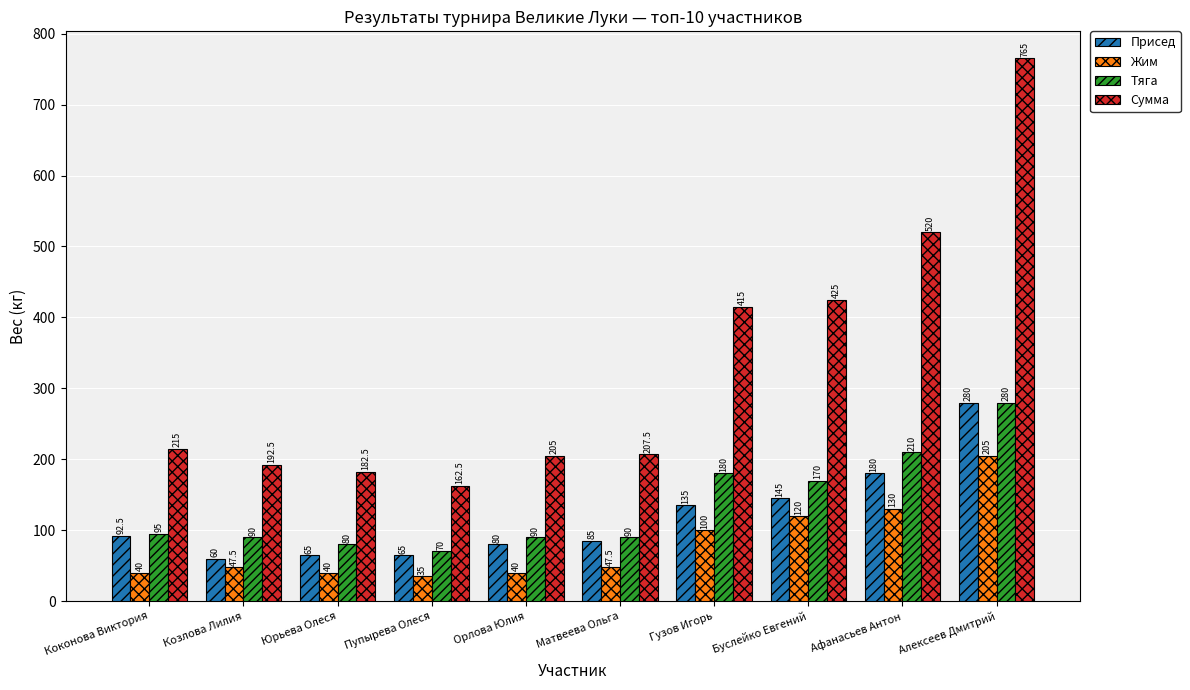

Rank the series at Буслейко Евгений from lowest to highest value.

Жим, Присед, Тяга, Сумма